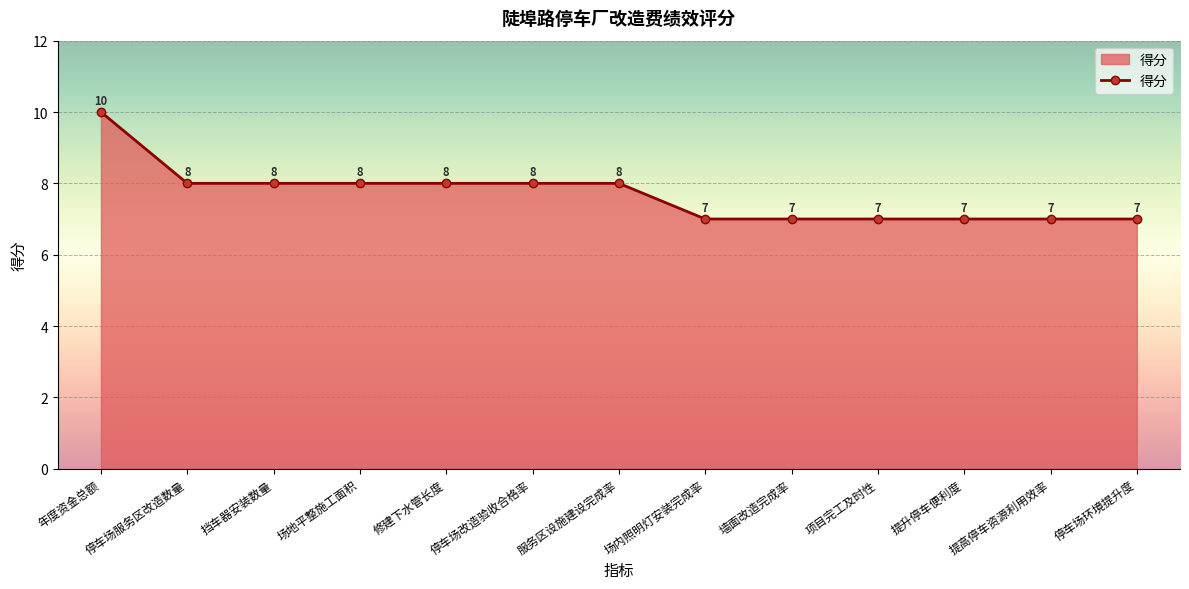

Is it true that the value at 修建下水管长度 is 13?

False